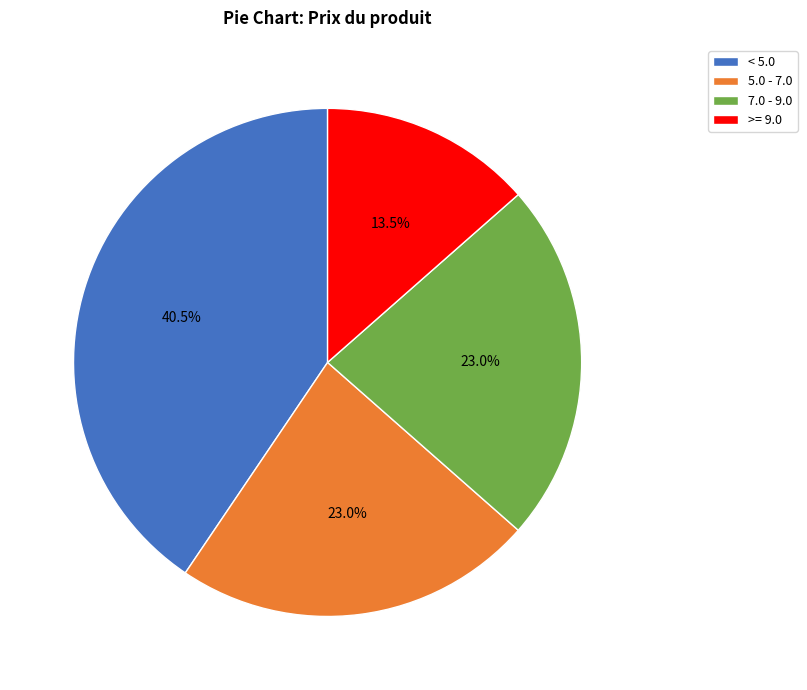

Between >= 9.0 and < 5.0, which is larger?

< 5.0